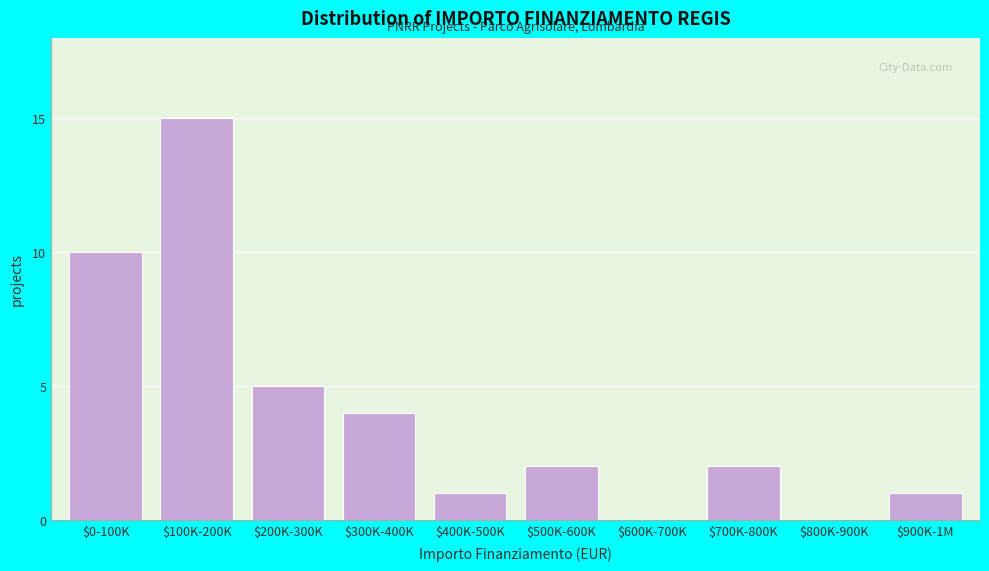

At which category does the chart reach its peak across all series?

$100K-200K